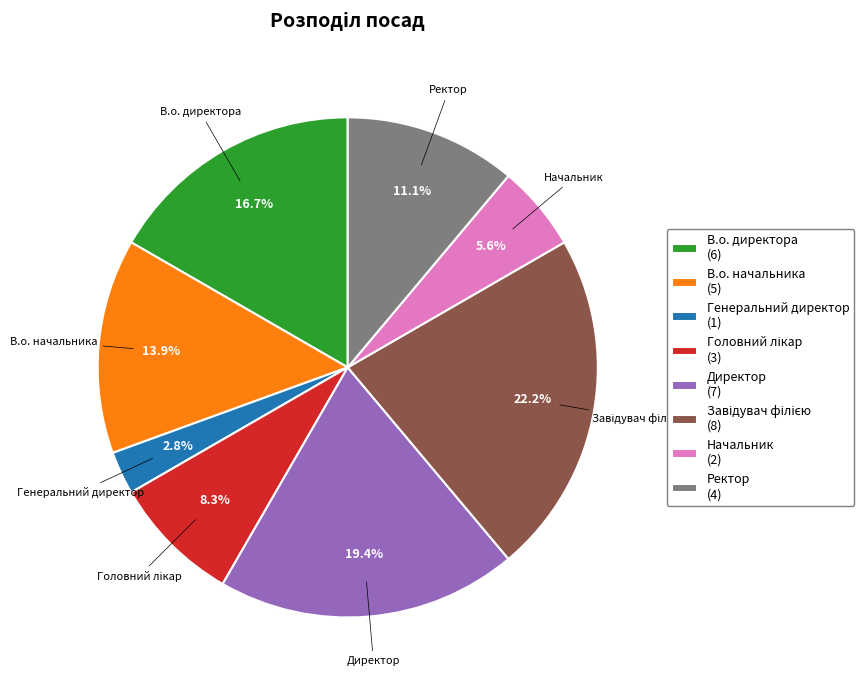

Is it true that В.о. директора is 17% of the pie?

True